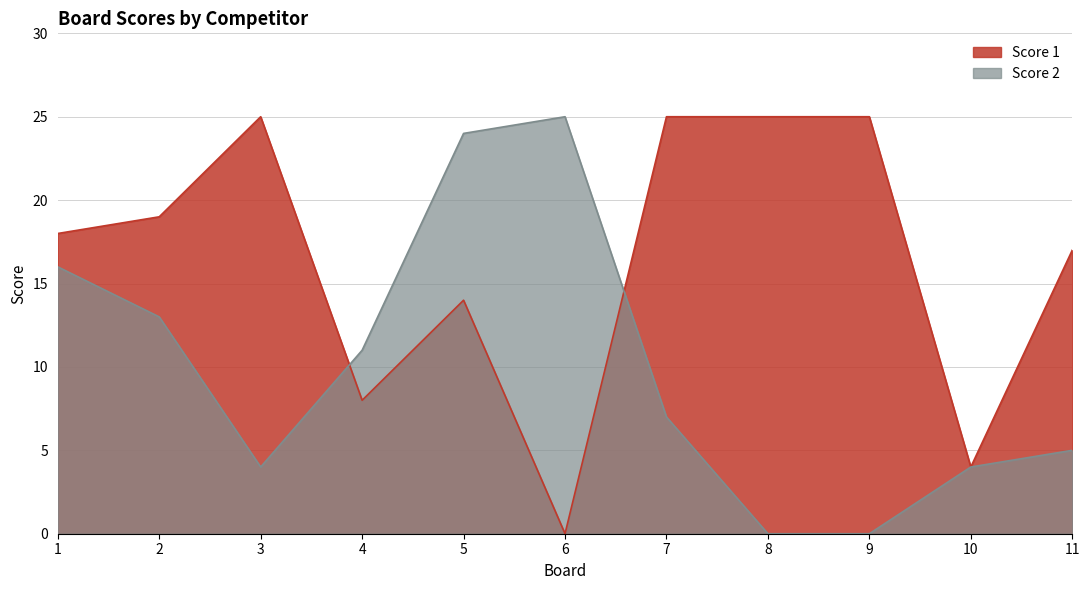

Which series ends up on top after the final intersection of Score 1 and Score 2?

Score 1